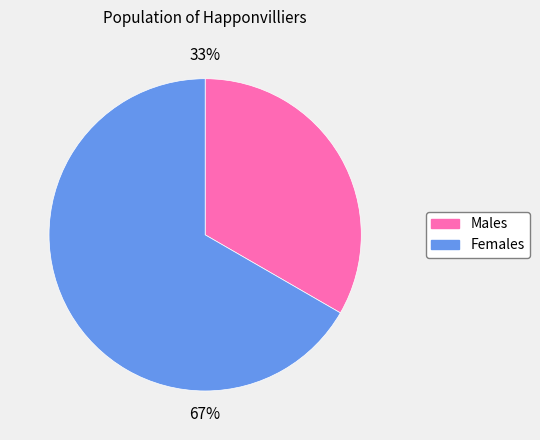

Is there any slice that represents more than half of the pie?

Yes